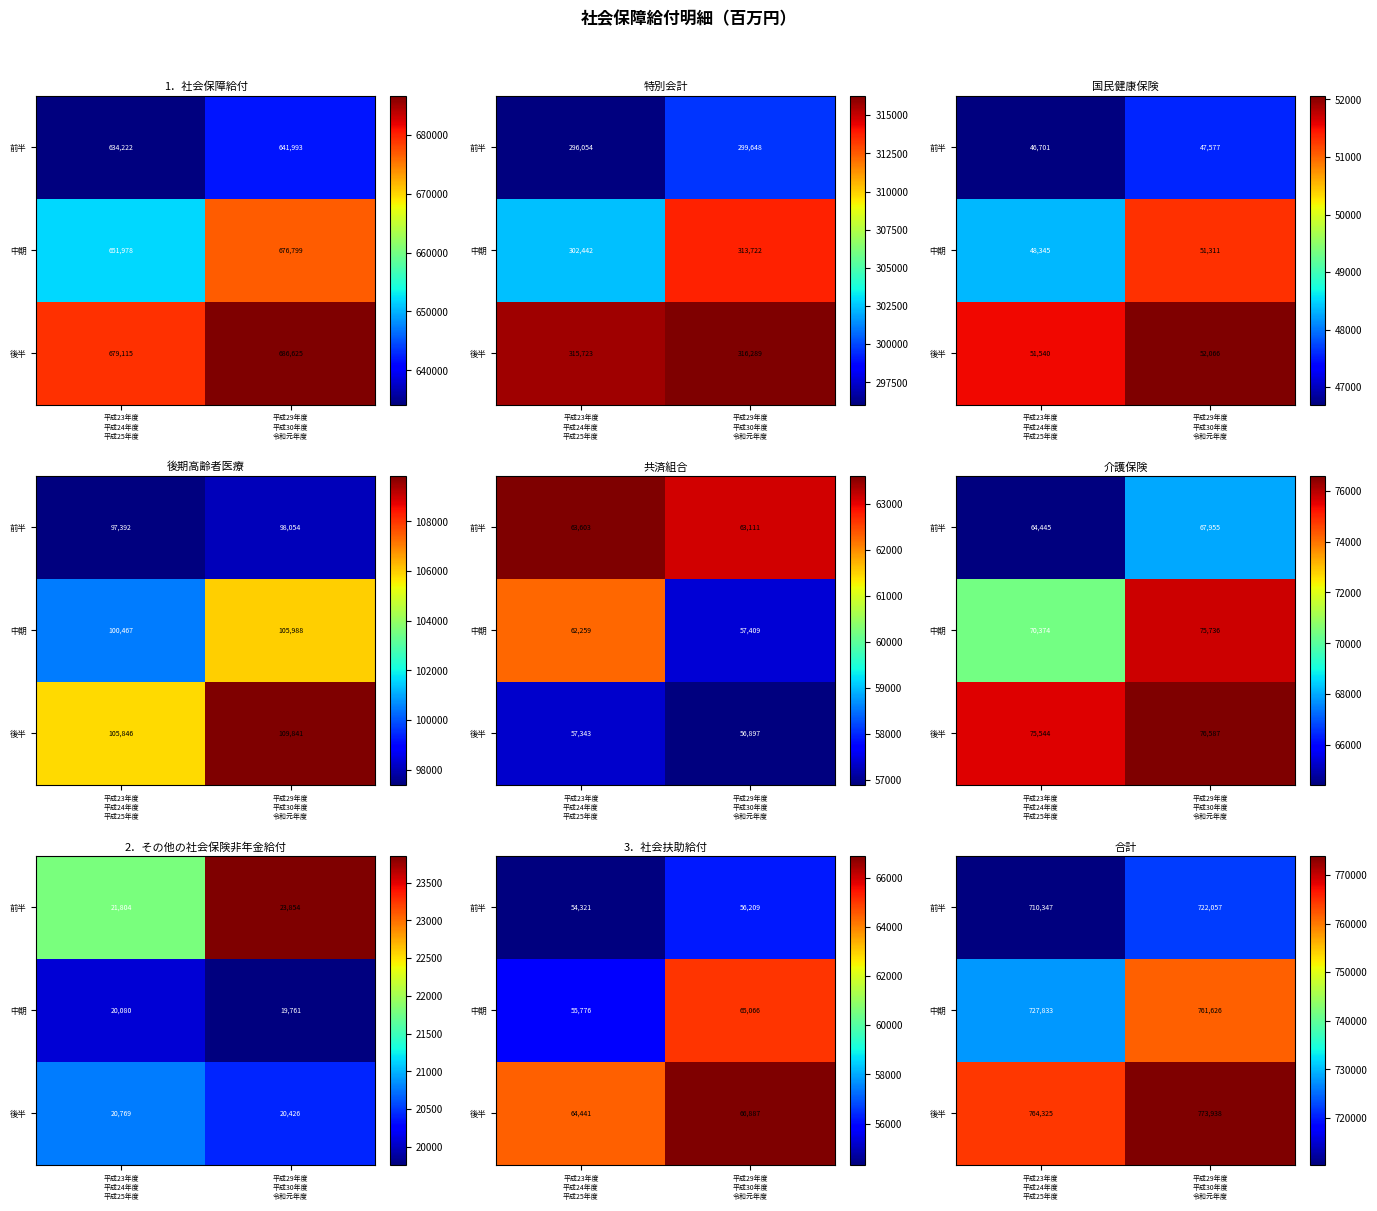

What value does the 中期 series have at 平成29年度 平成30年度 令和元年度, to the nearest 100?

761600